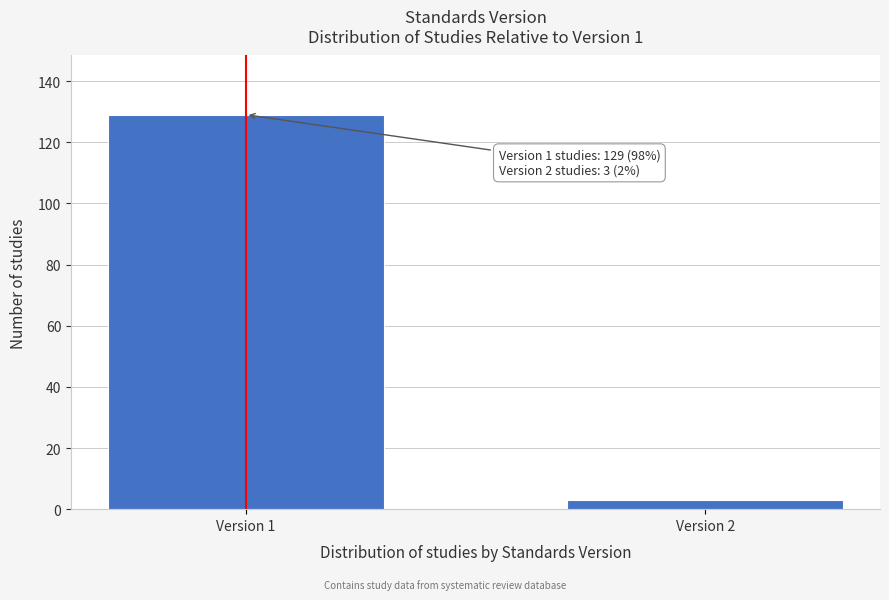

Reading left to right, what are all the values shown in this chart?

129	3